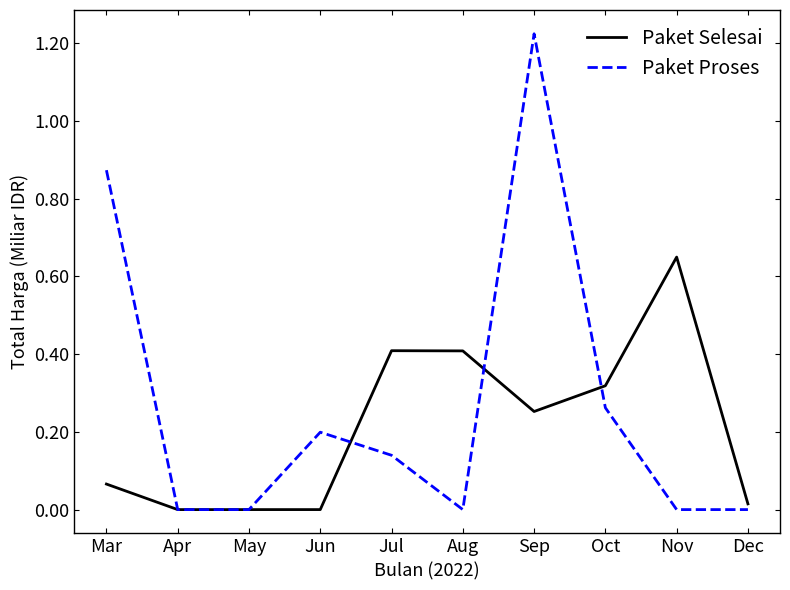

Is it true that Paket Selesai equals 0.4 at Aug?

True